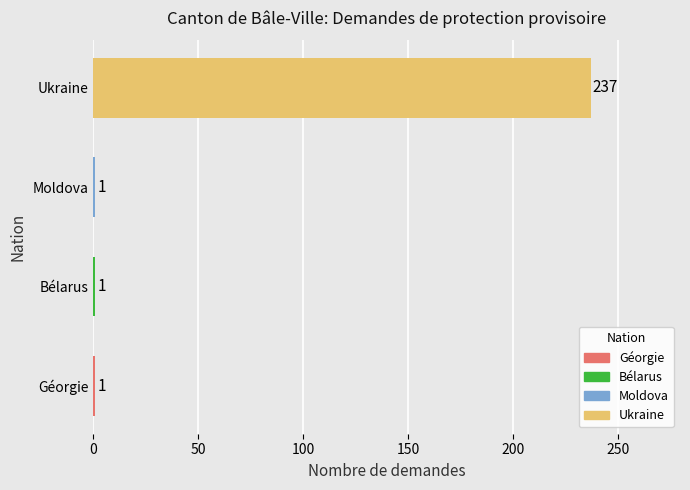

Reading bottom to top, extract all data points from this chart.

Géorgie=1	Bélarus=1	Moldova=1	Ukraine=237